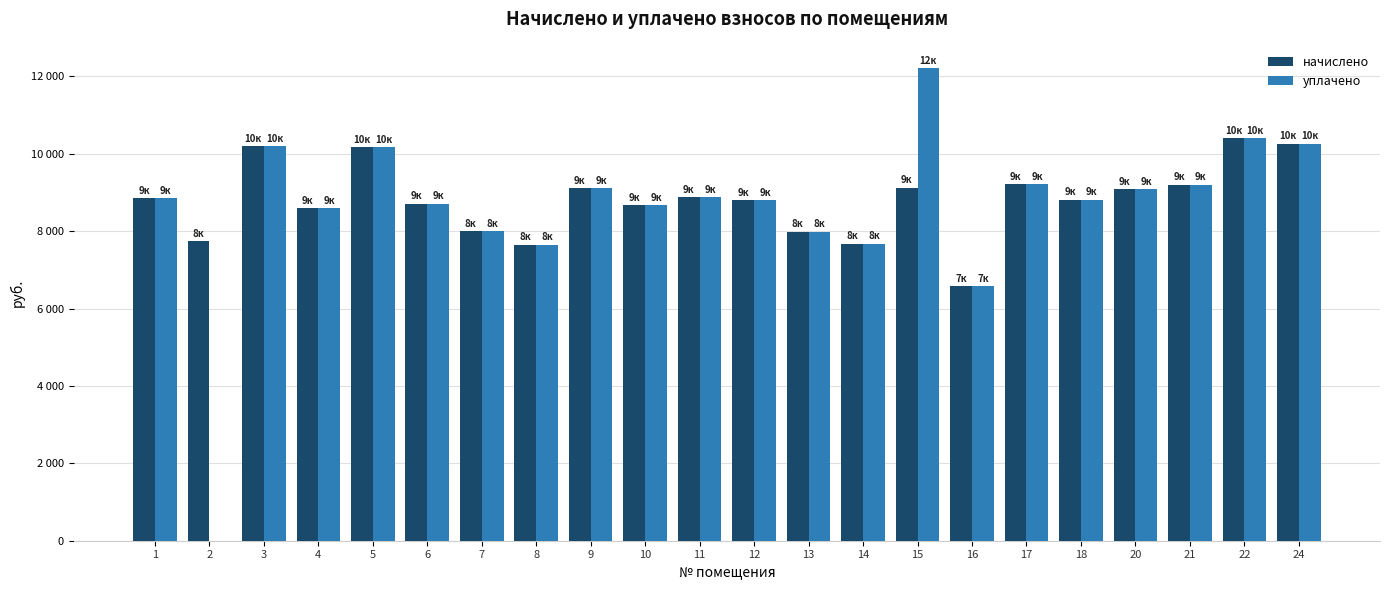

Are the bars horizontal?

No